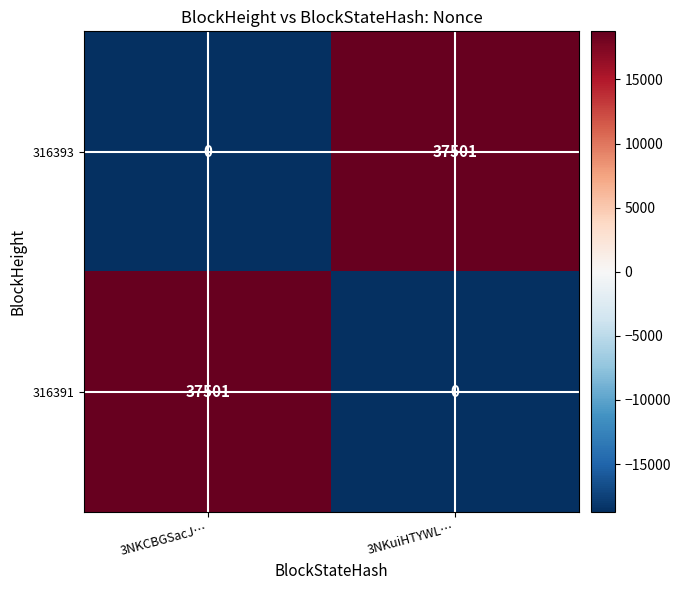

Rank the categories by 316391 value from lowest to highest.

3NKuiHTYWL…, 3NKCBGSacJ…